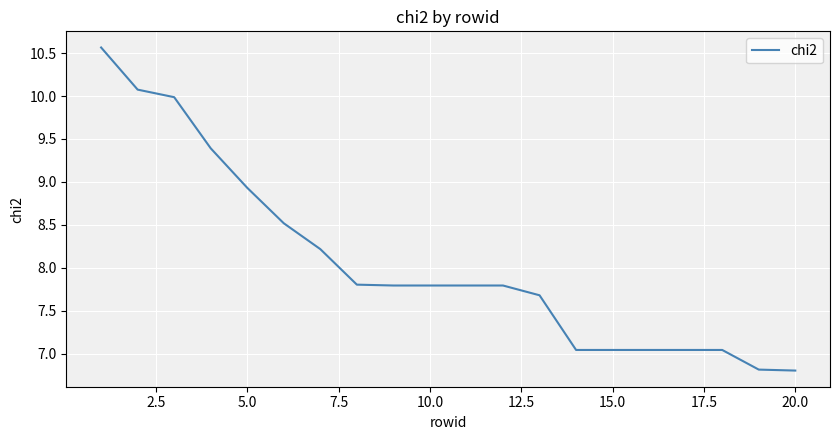

What is the greatest value displayed?

10.6